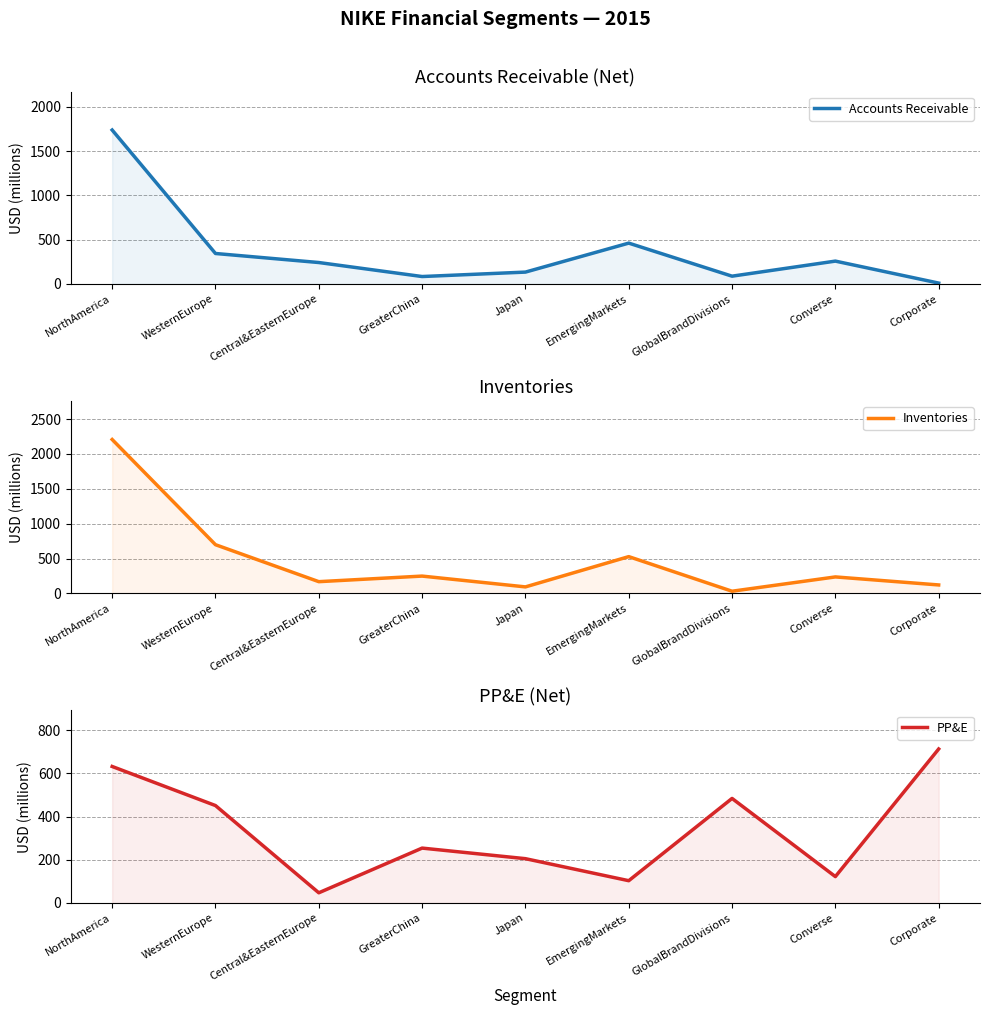

Which category has the highest value in the Accounts Receivable series?

NorthAmerica